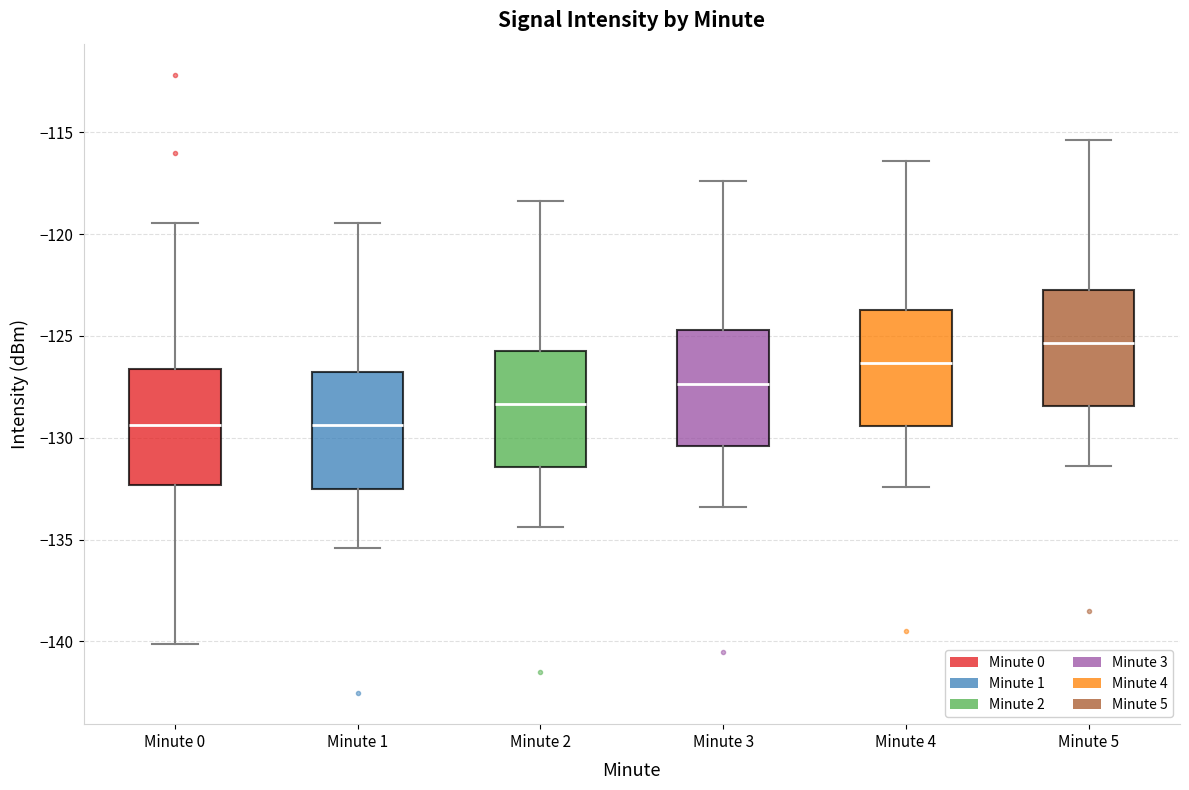

Reading left to right, read every box against the y-axis: the position of its median line, the range the box covers, and the ends of its whiskers. The values are not printed on the chart, so give them approximately, as read against the axis.

Minute 0: median -129.5, box -132.5 to -126.5, whiskers -140.0 to -119.5
Minute 1: median -129.5, box -132.5 to -127.0, whiskers -135.5 to -119.5
Minute 2: median -128.5, box -131.5 to -125.5, whiskers -134.5 to -118.5
Minute 3: median -127.5, box -130.5 to -124.5, whiskers -133.5 to -117.5
Minute 4: median -126.5, box -129.5 to -123.5, whiskers -132.5 to -116.5
Minute 5: median -125.5, box -128.5 to -122.5, whiskers -131.5 to -115.5